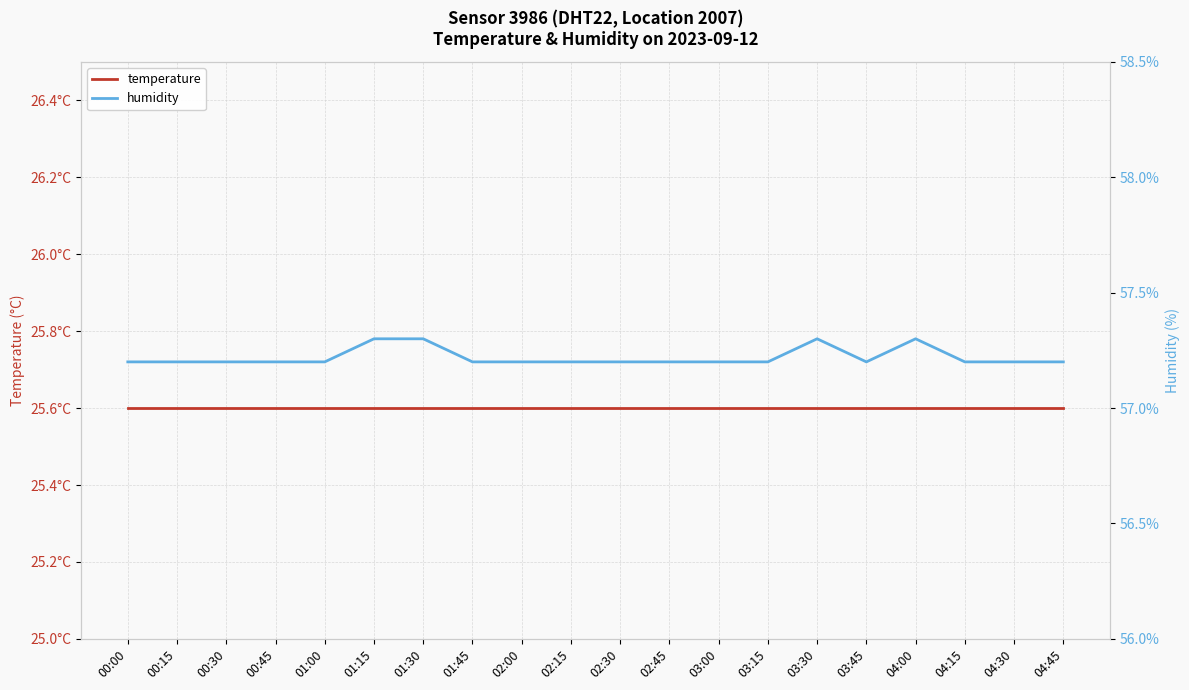

The temperature series shows 25.6 at 00:15. True or false?

True